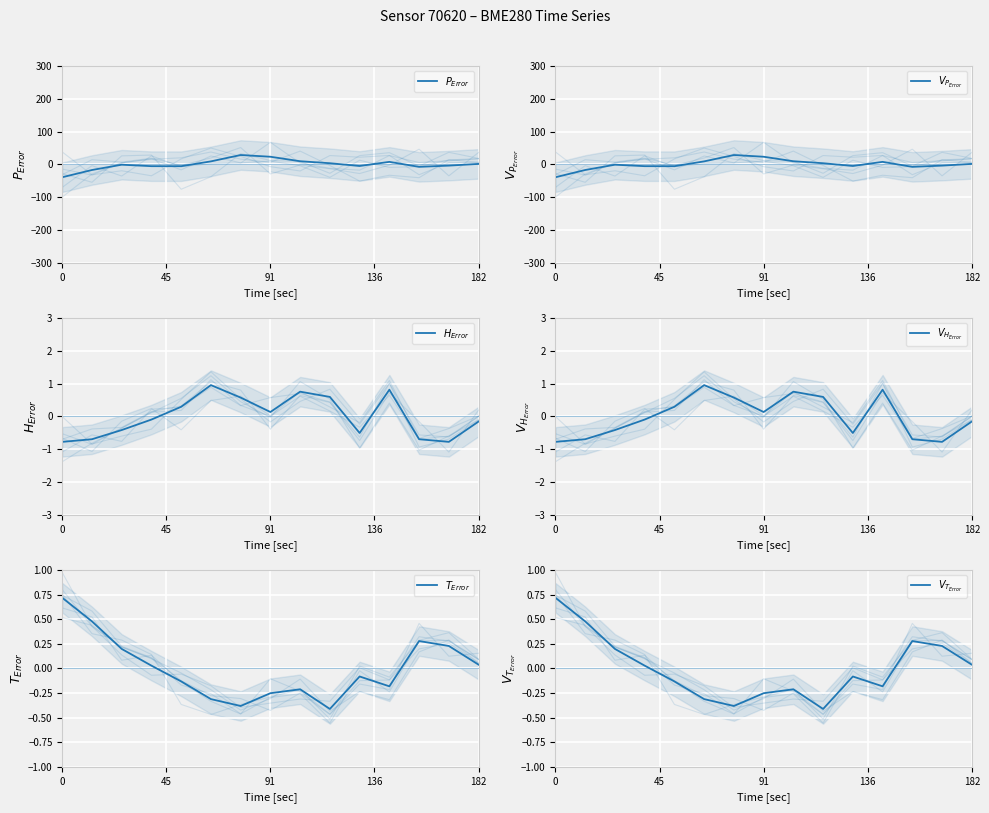

How many lines are shown in the chart?

6